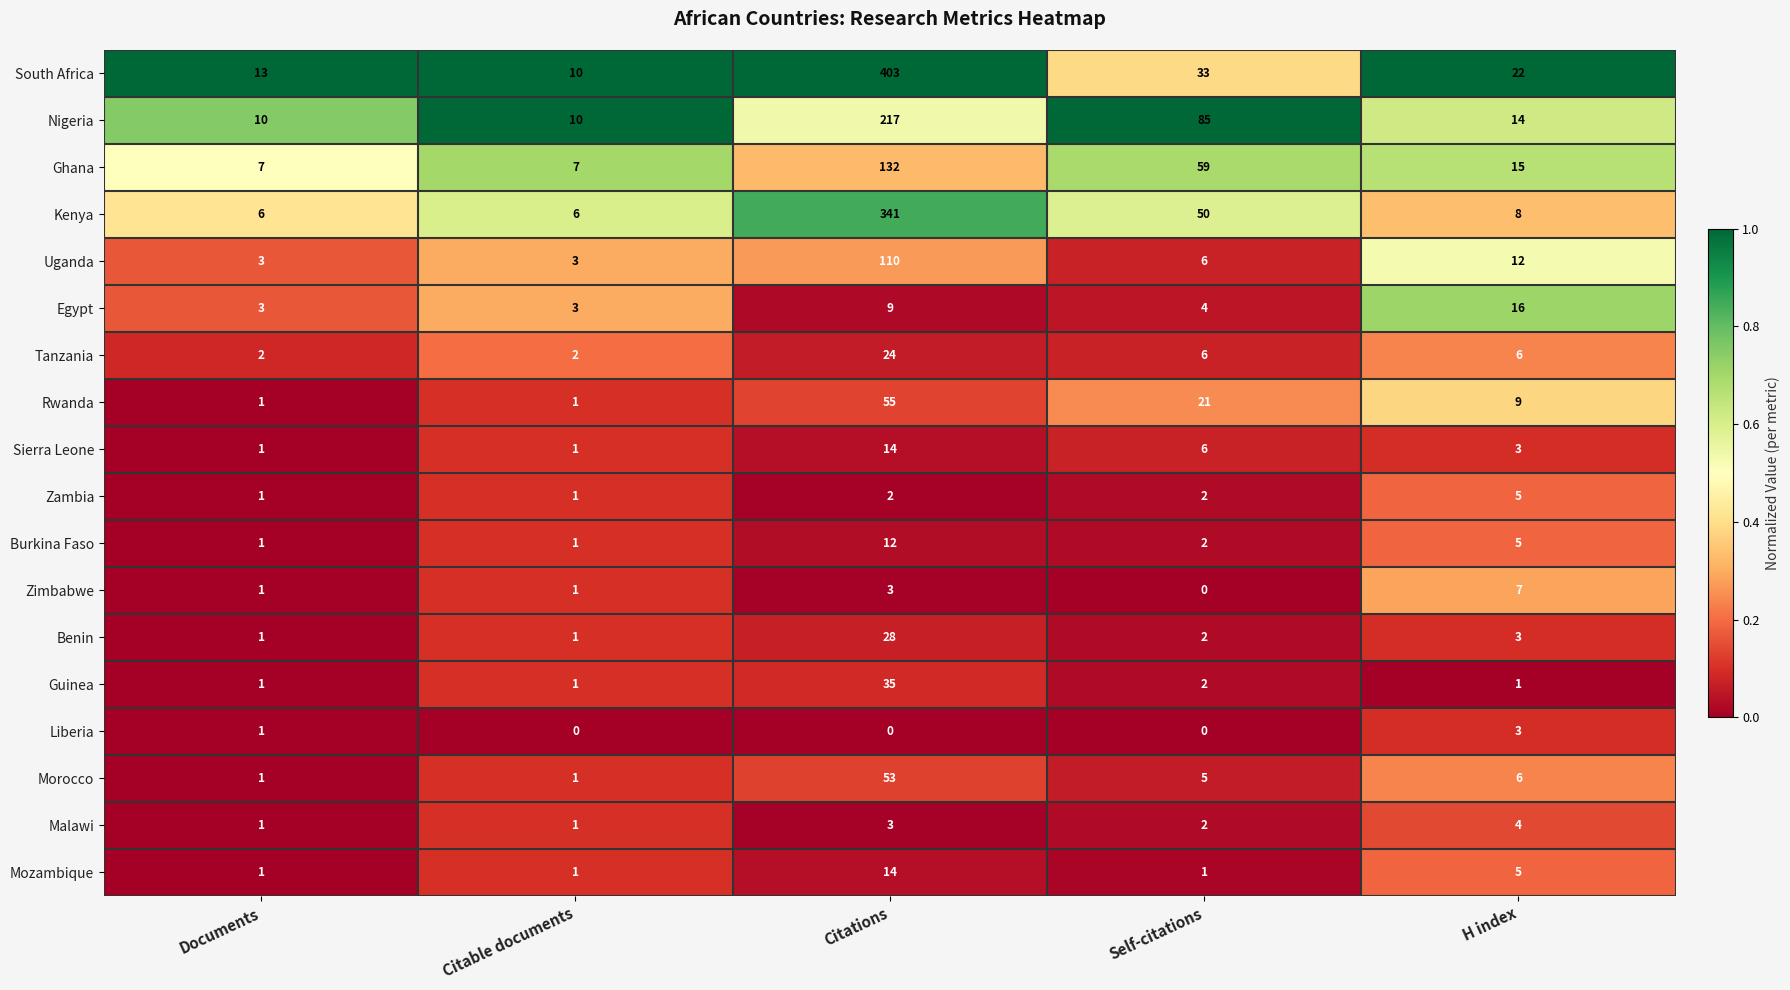

Is it true that Sierra Leone equals 1 at Citable documents?

True